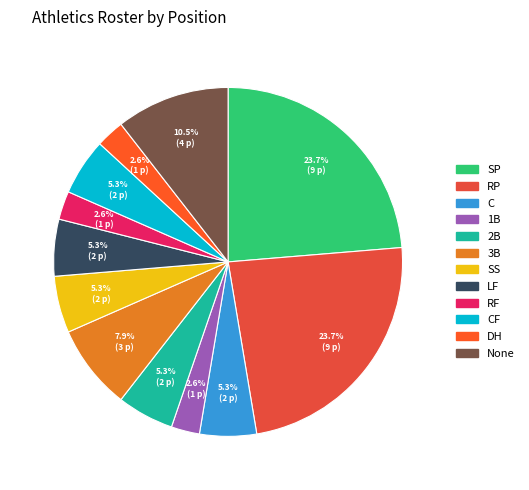

Rank the categories by value from lowest to highest.

1B, RF, DH, C, 2B, SS, LF, CF, 3B, None, SP, RP